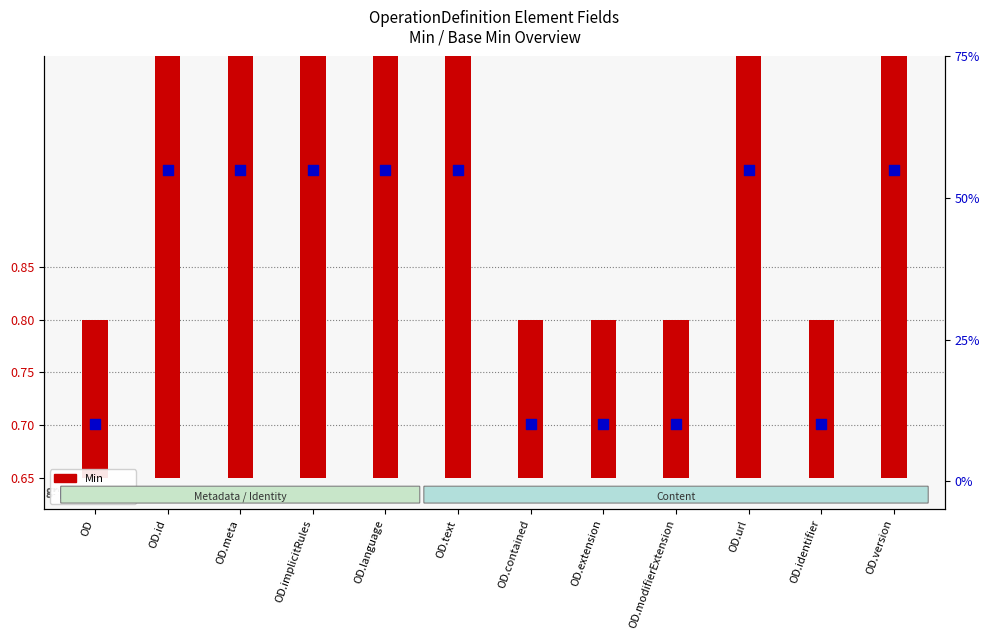

Which series has the largest total across all categories?

Min